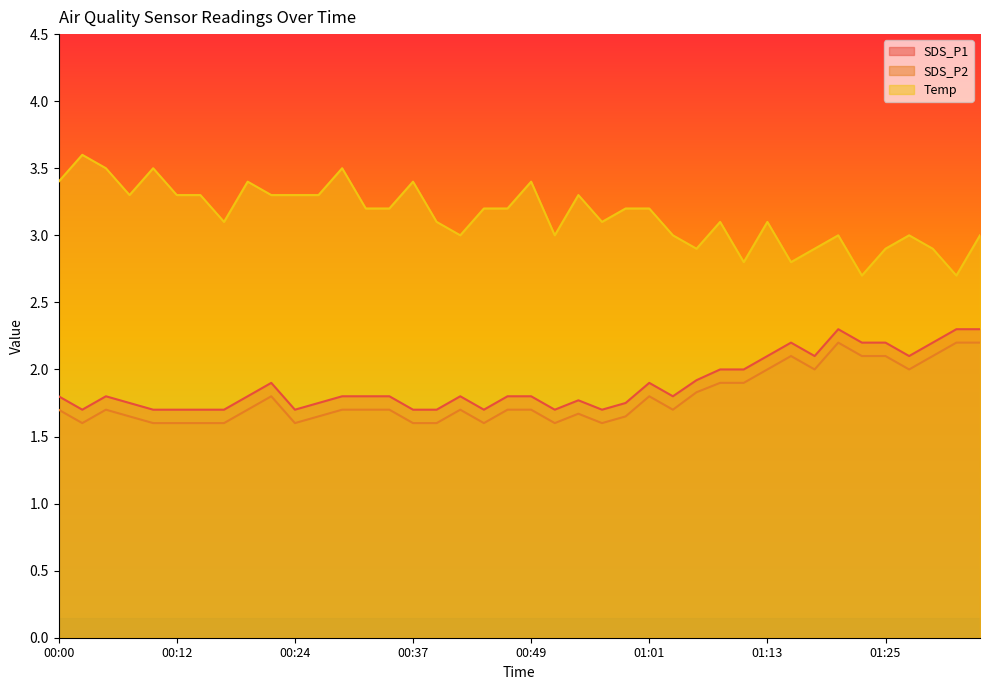

True or false: SDS_P2 has more than 0 interior local peaks.

True